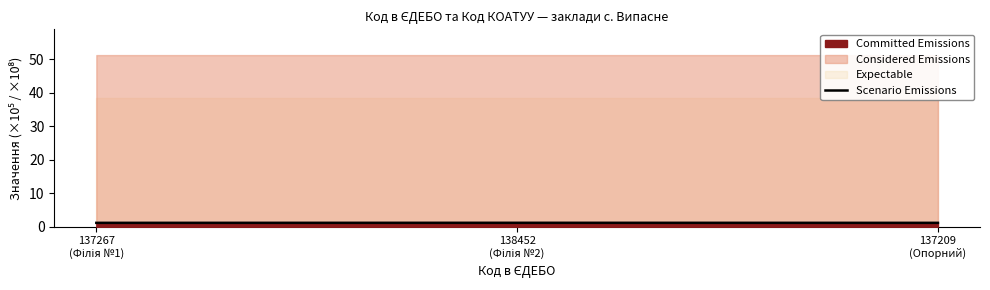

Which has a higher value, 137209
(Опорний) or 137267
(Філія №1)?

137267
(Філія №1)